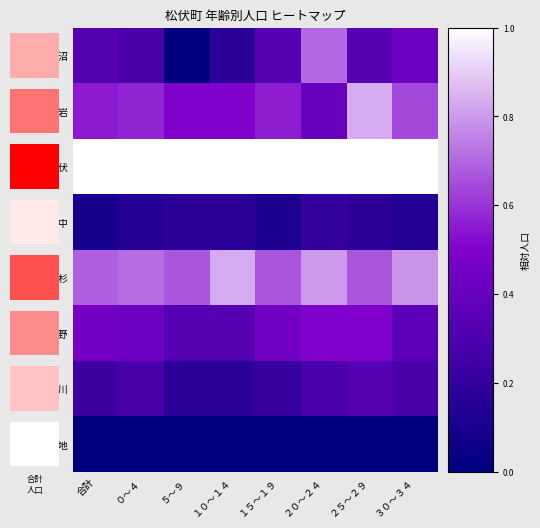

The 大字金杉 series shows 0.5 at １０～１４. True or false?

False